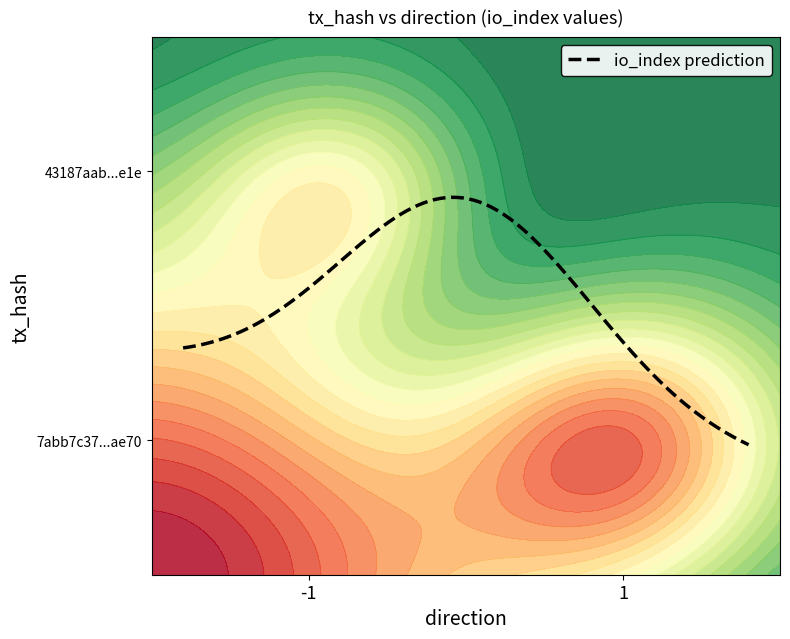

True or false: 7abb7c37aeccb3de2601473889a5fcd4fb7ae70 has a value of 0 at -1.

False